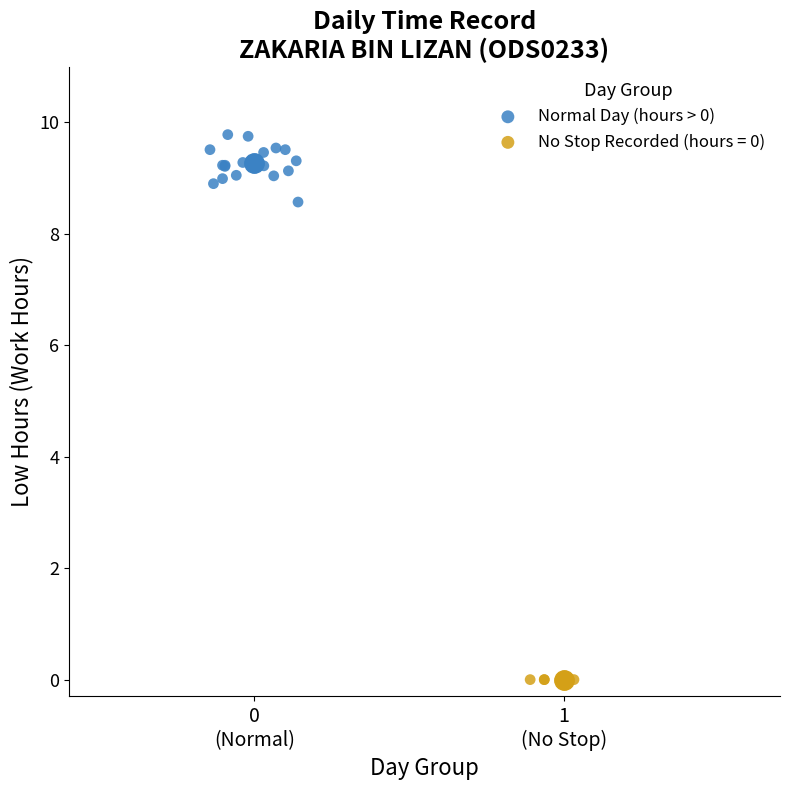

Which series contains the highest Y value?

Normal Day (hours > 0)